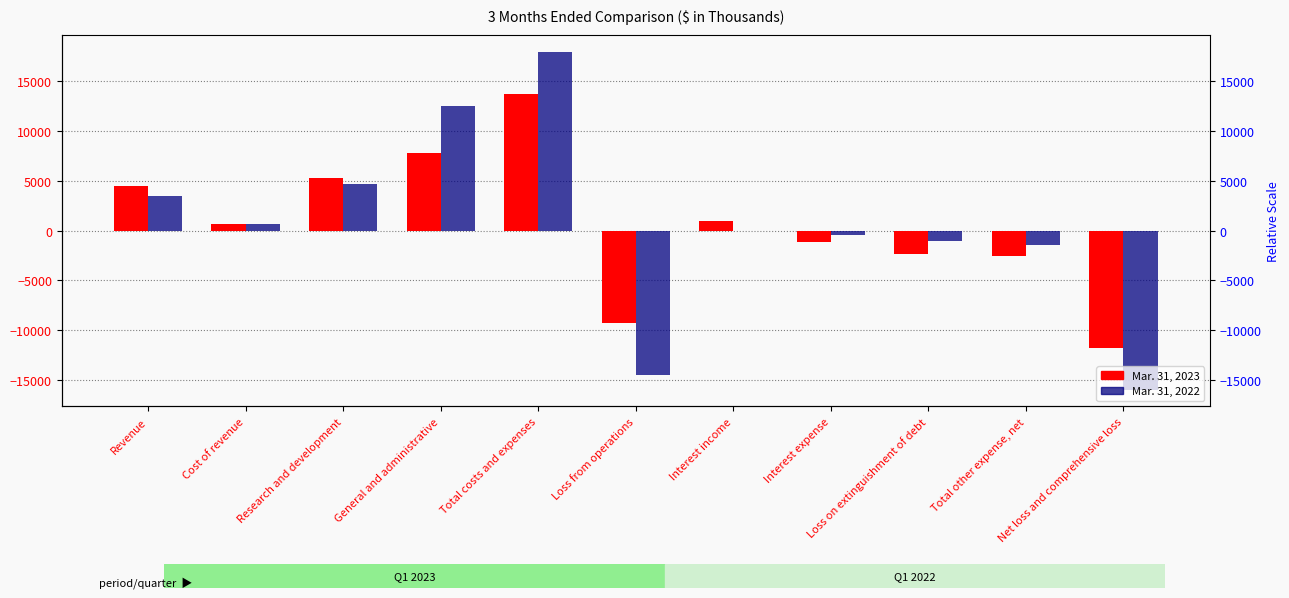

Rank the series by their maximum value, from highest to lowest.

Mar. 31, 2022, Mar. 31, 2023